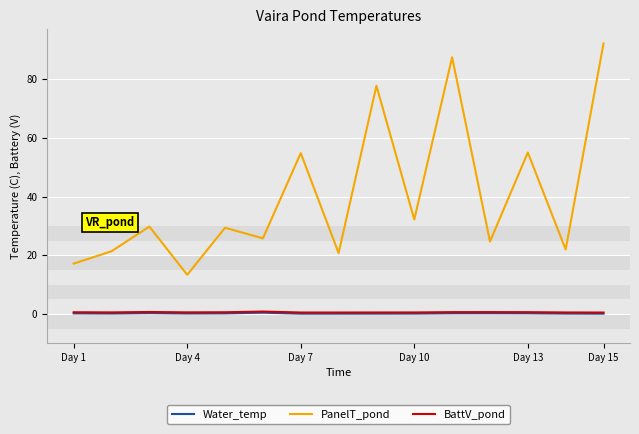

True or false: PanelT_pond and Water_temp intersect in this chart.

False